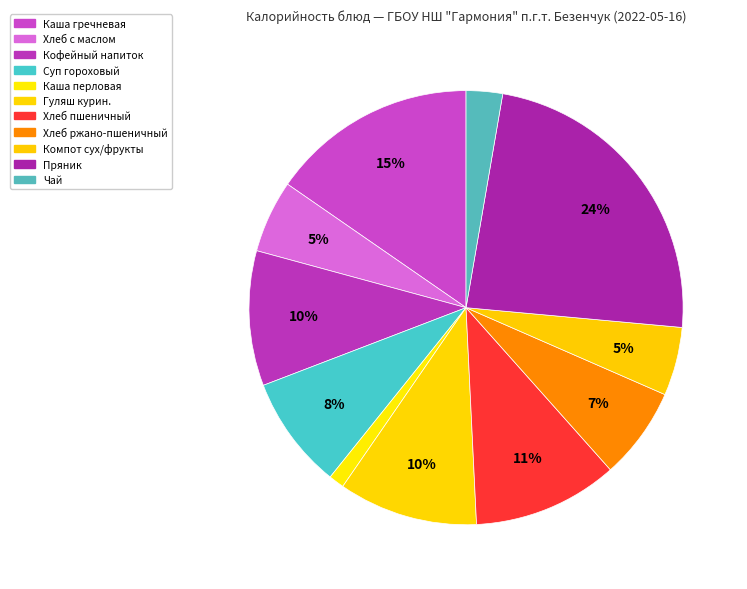

Is Каша перловая the majority of the pie?

No